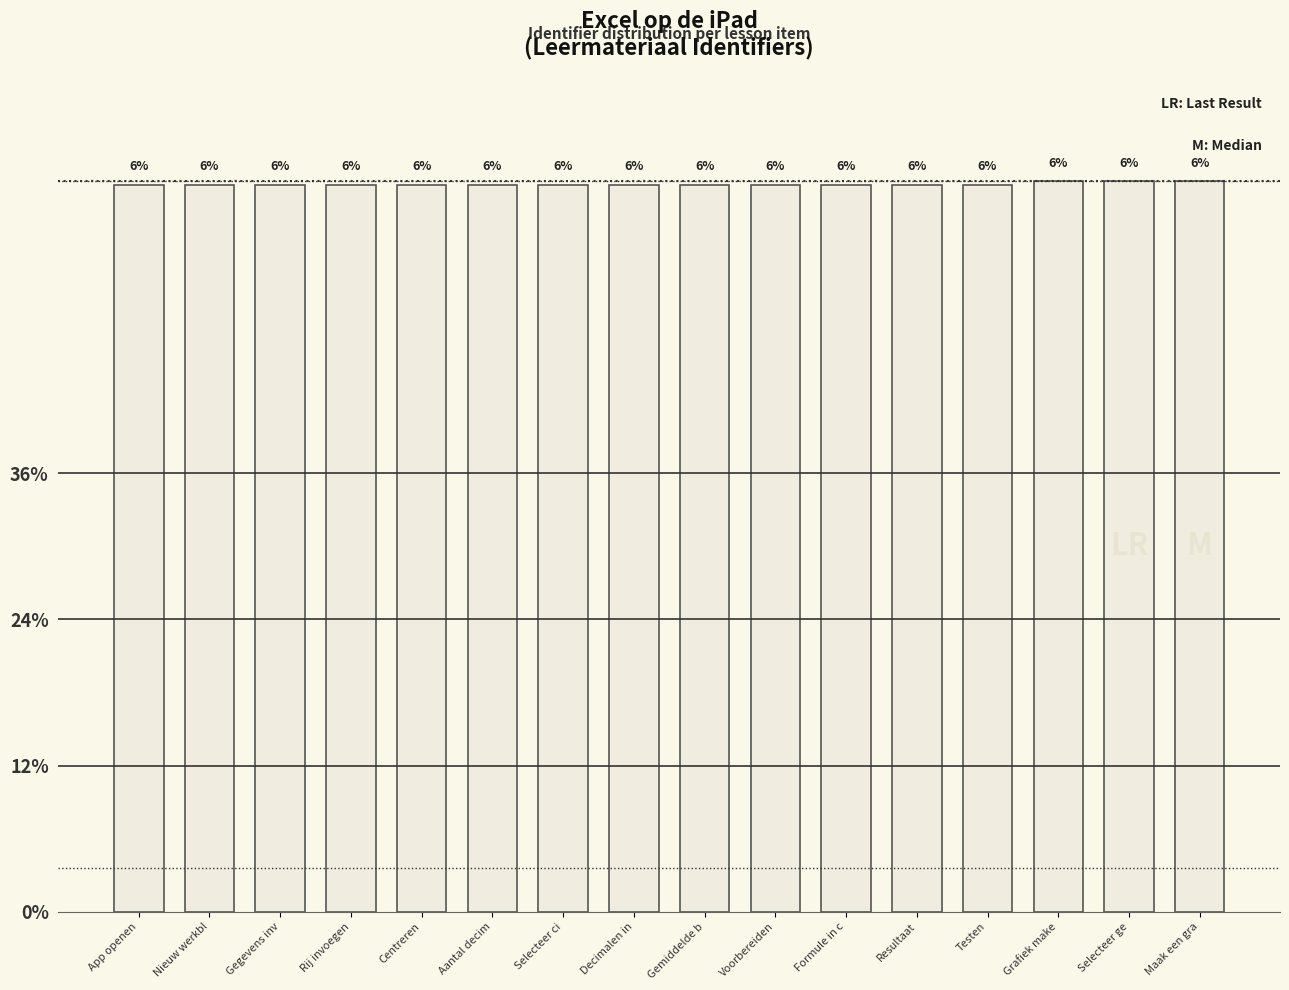

How many values are between 0 and 1?

16